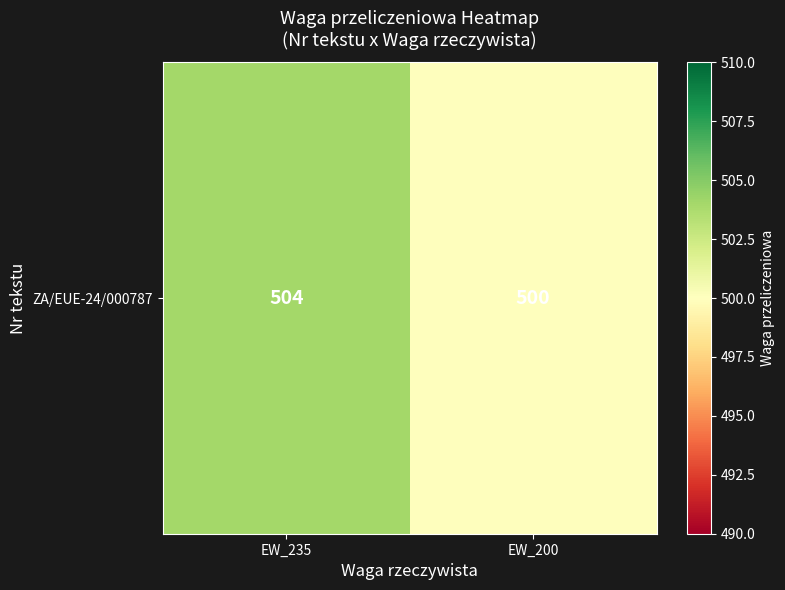

What is the difference between the values at EW_200 and EW_235?

4